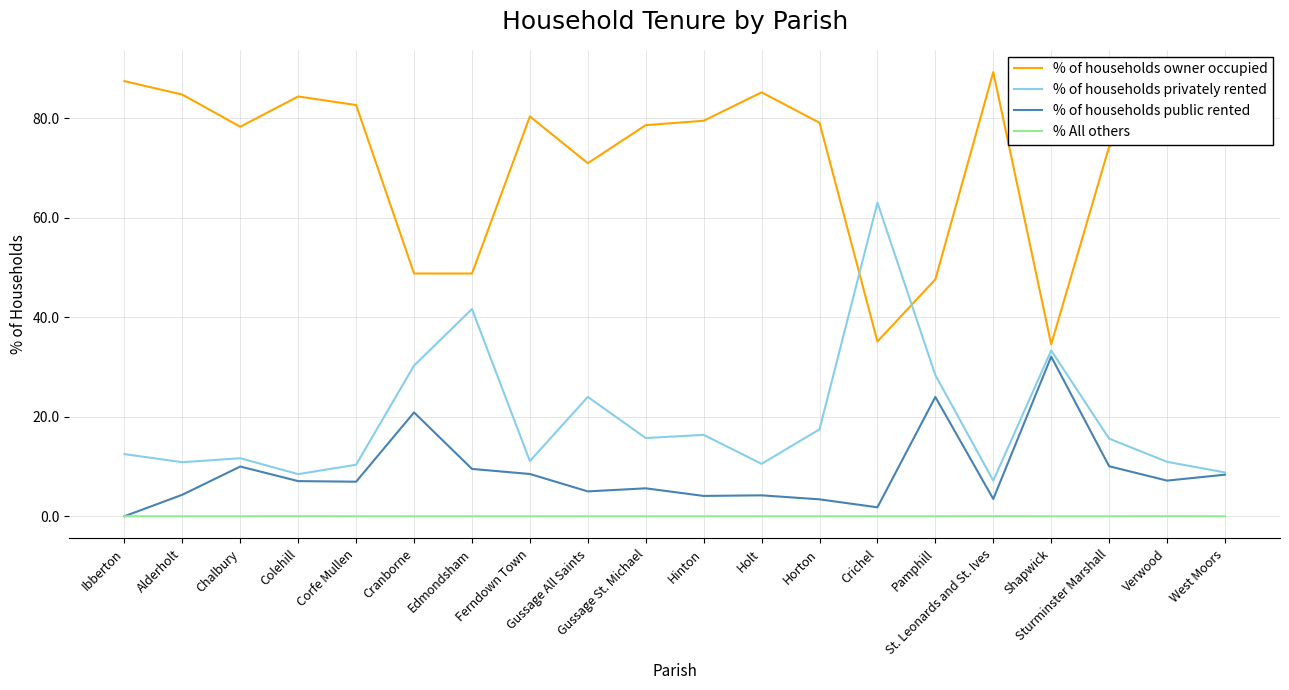

How many lines are shown in the chart?

4